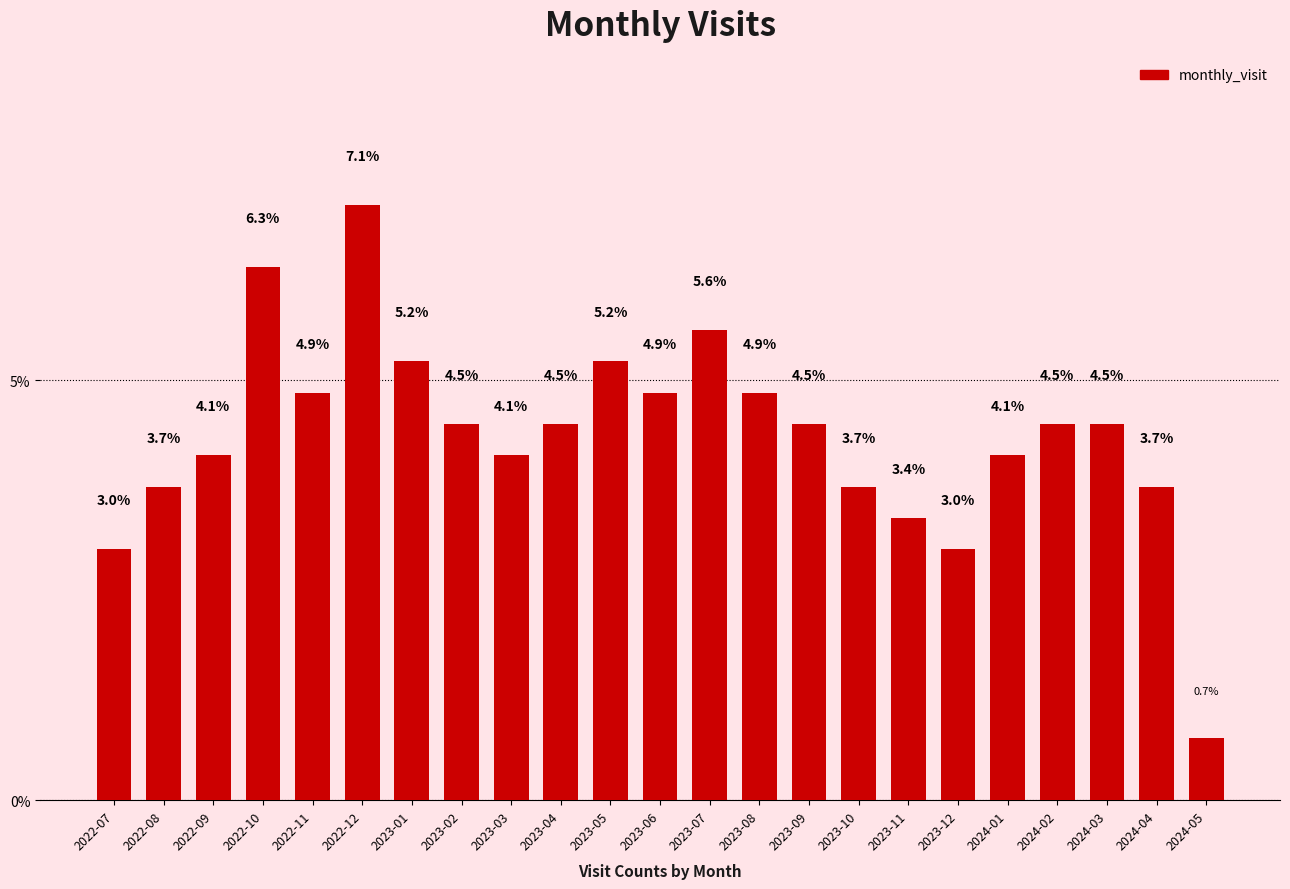

What is the difference between the values at 2023-09 and 2022-08?

0.7